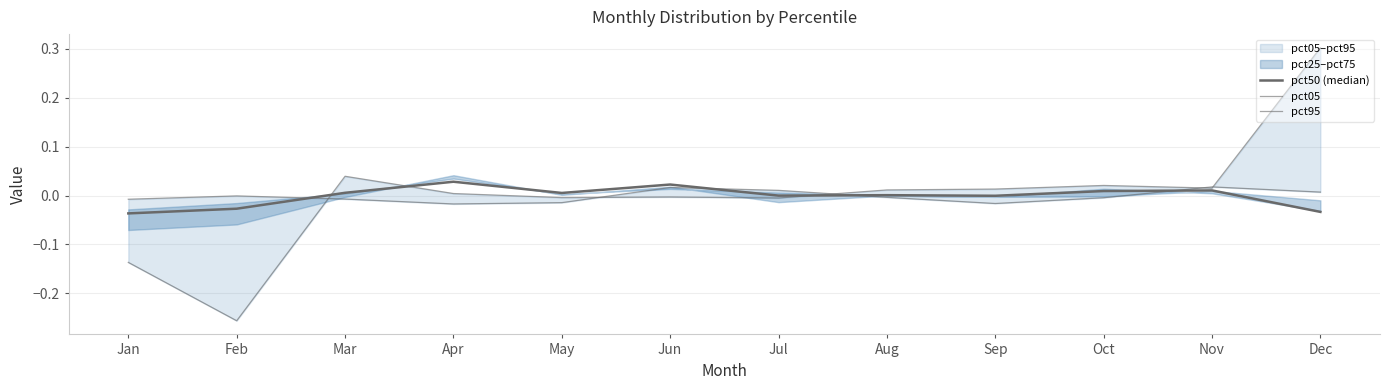

Which series has the largest total across all categories?

pct95